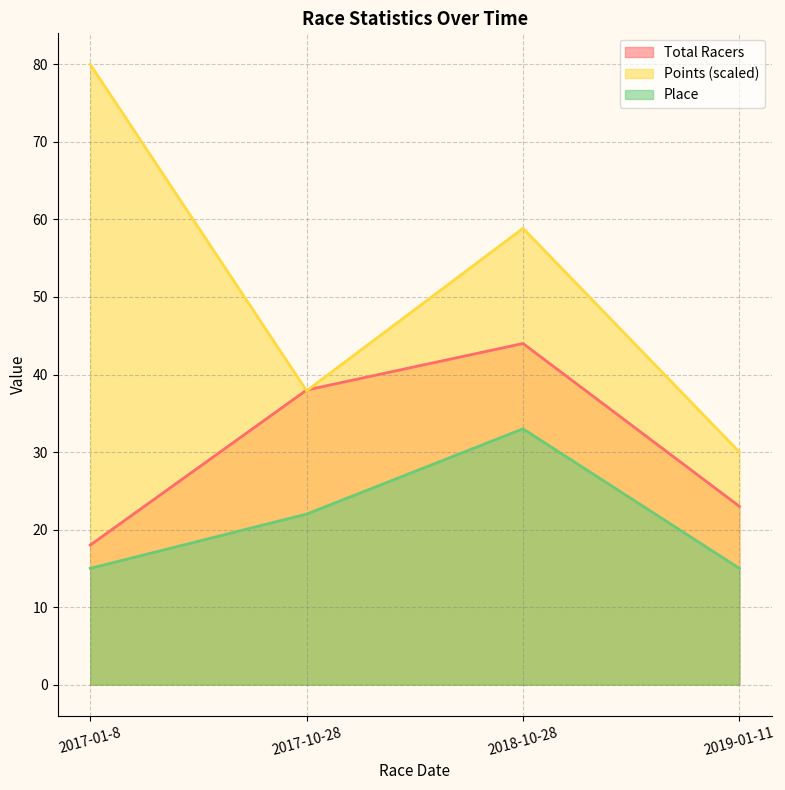

How many data points in Total Racers are less than 38?

2